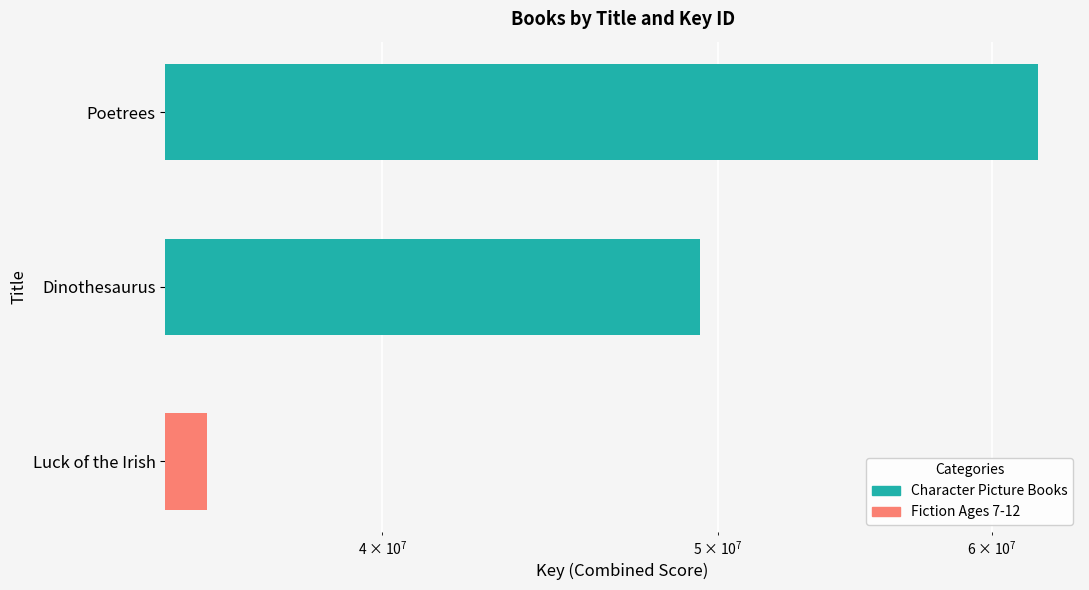

Does the chart contain any negative values?

No